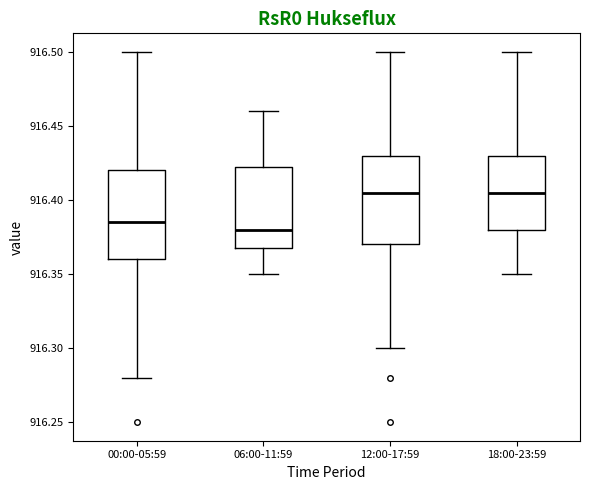

Where is the lower edge of the box for 06:00-11:59 on the y-axis? The values are not printed on the chart, so give them approximately, as read against the axis.

916.370